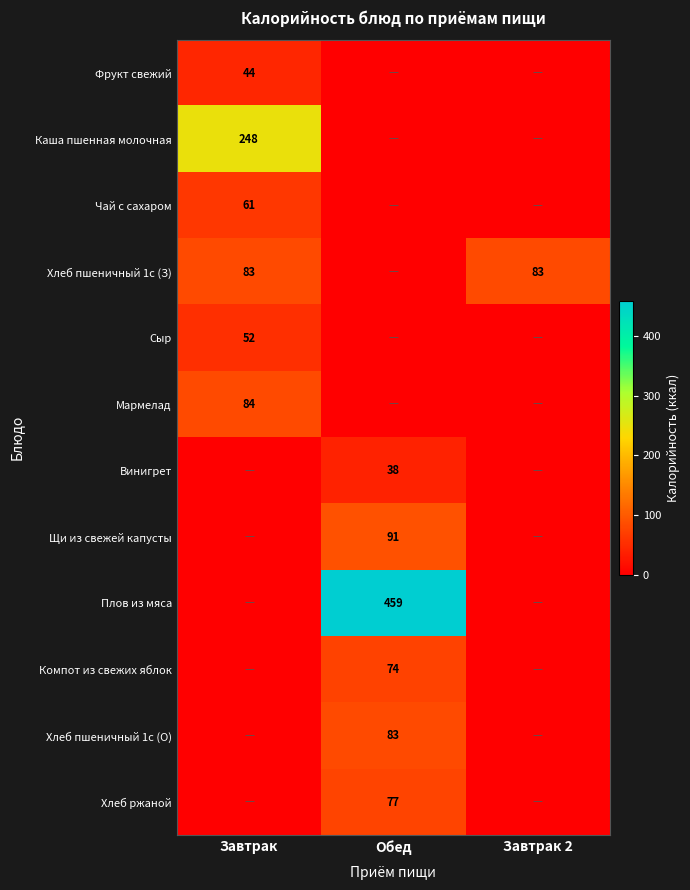

Which label corresponds to the smallest value in the chart?

Обед